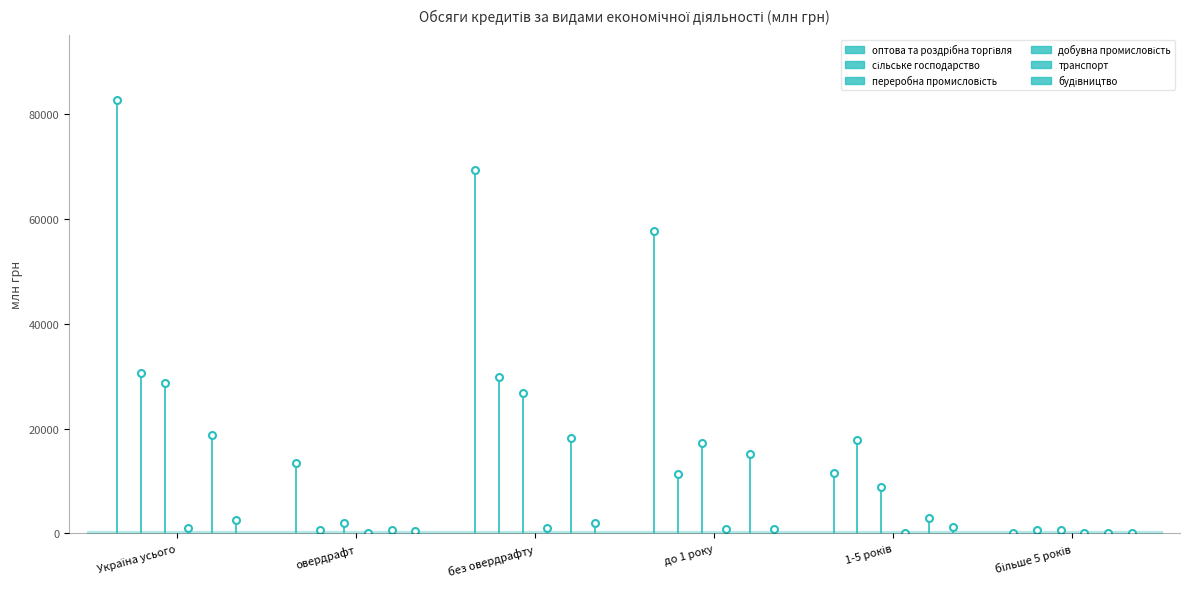

What are all the series names shown in the legend?

оптова та роздрібна торгівля, сільське господарство, переробна промисловість, добувна промисловість, транспорт, будівництво